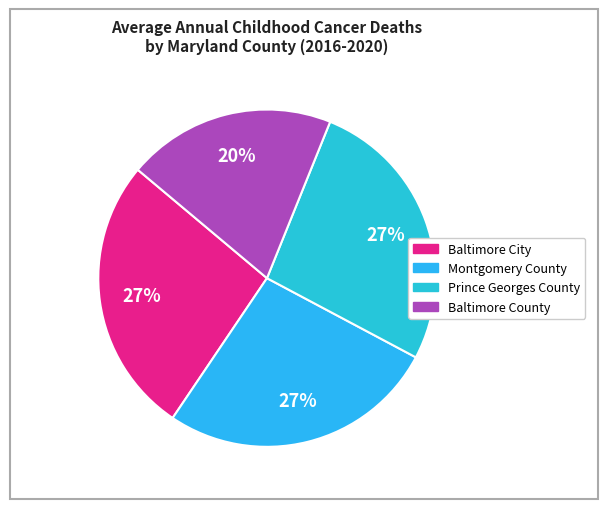

Is Montgomery County the majority of the pie?

No